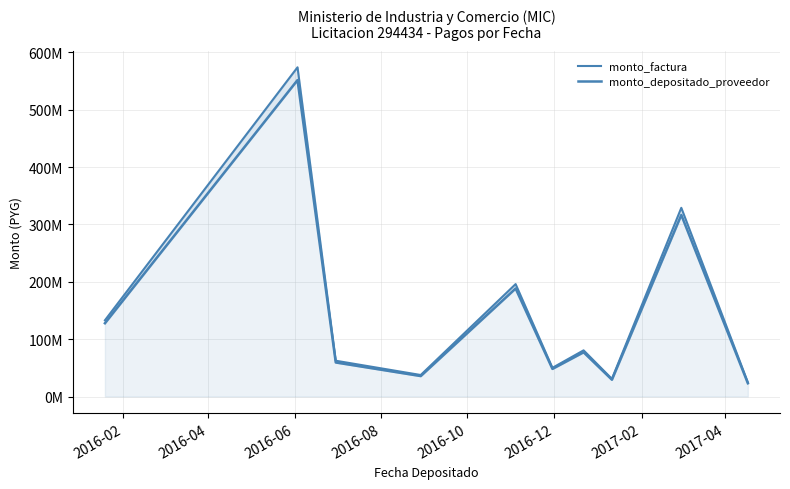

True or false: monto_depositado_proveedor and monto_factura intersect in this chart.

False